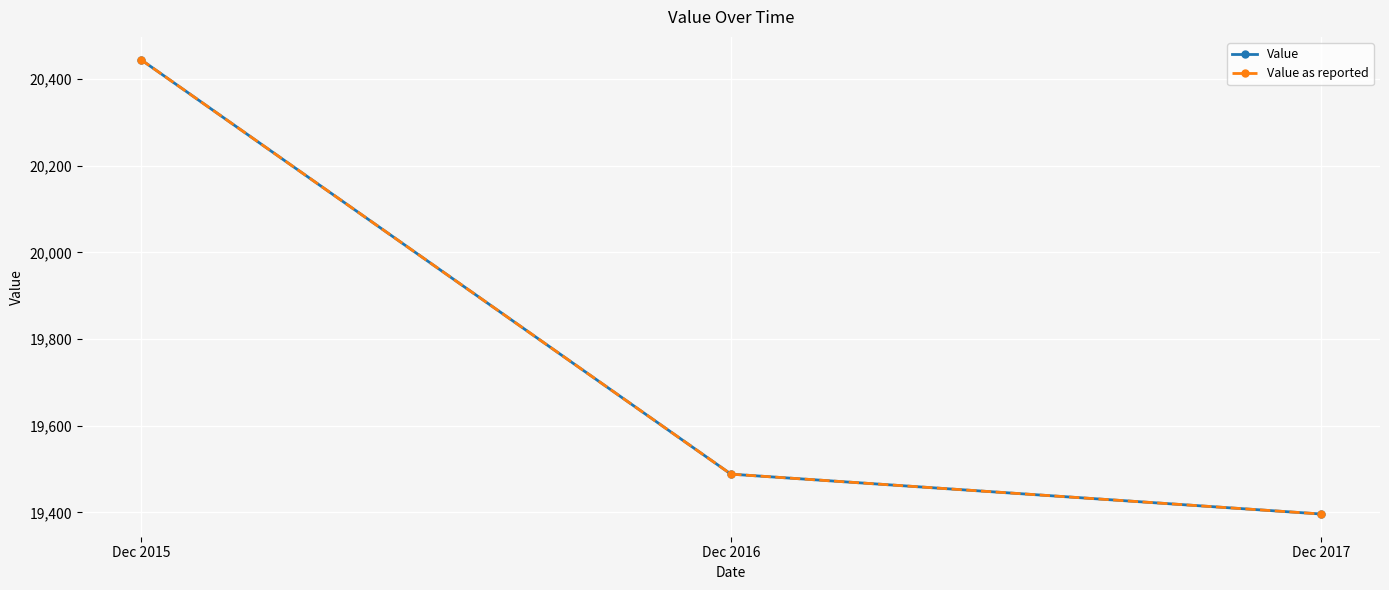

Which has a higher value, Dec 2015 or Dec 2017?

Dec 2015